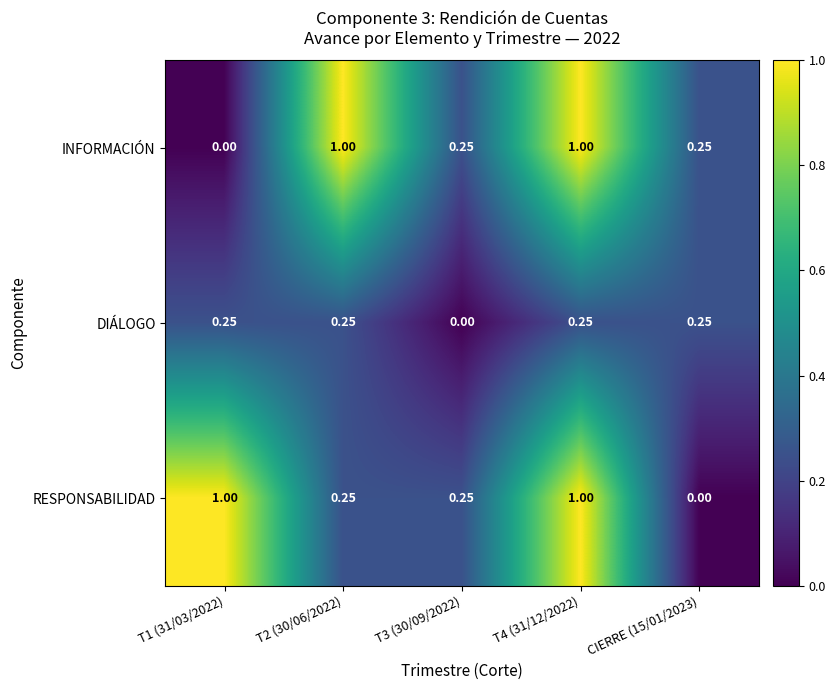

Between T1 (31/03/2022) and T2 (30/06/2022), which series saw the biggest shift?

INFORMACIÓN